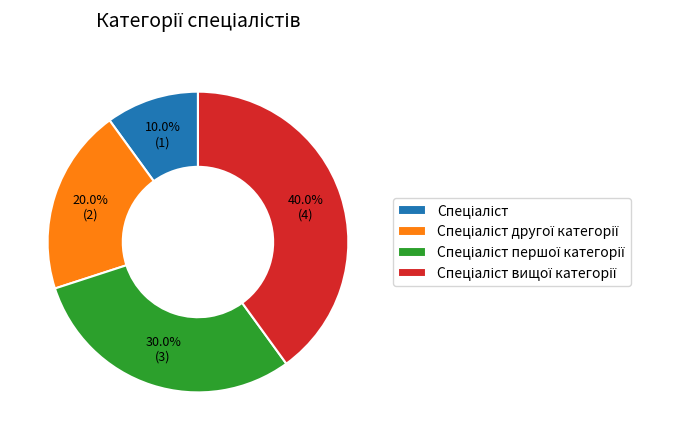

Count the number of slices in the pie.

4